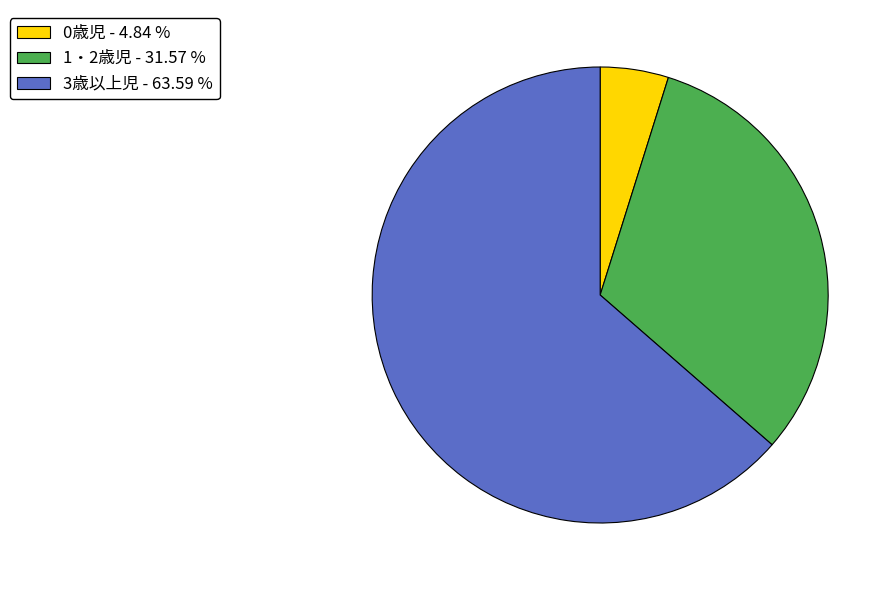

Approximately how many times larger is the value at 1・2歳児 - 31.57 % compared to 0歳児 - 4.84 %?

6.5